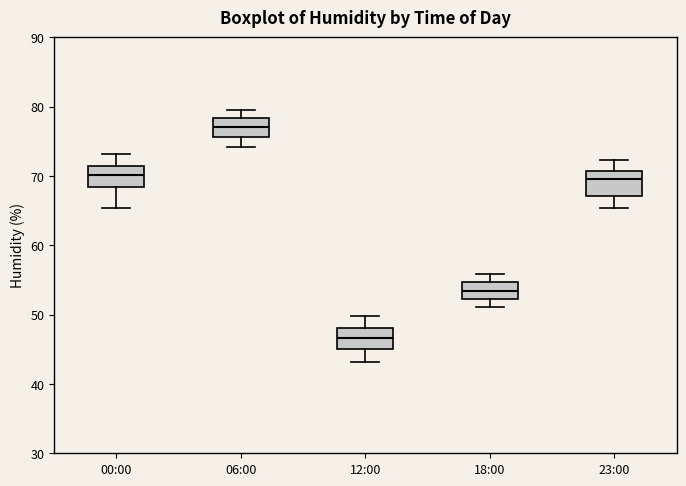

Reading left to right, read every box against the y-axis: the position of its median line, the range the box covers, and the ends of its whiskers. The values are not printed on the chart, so give them approximately, as read against the axis.

00:00: median 70, box 68 to 71, whiskers 65 to 73
06:00: median 77, box 76 to 78, whiskers 74 to 80
12:00: median 47, box 45 to 48, whiskers 43 to 50
18:00: median 53, box 52 to 55, whiskers 51 to 56
23:00: median 70, box 67 to 71, whiskers 65 to 72